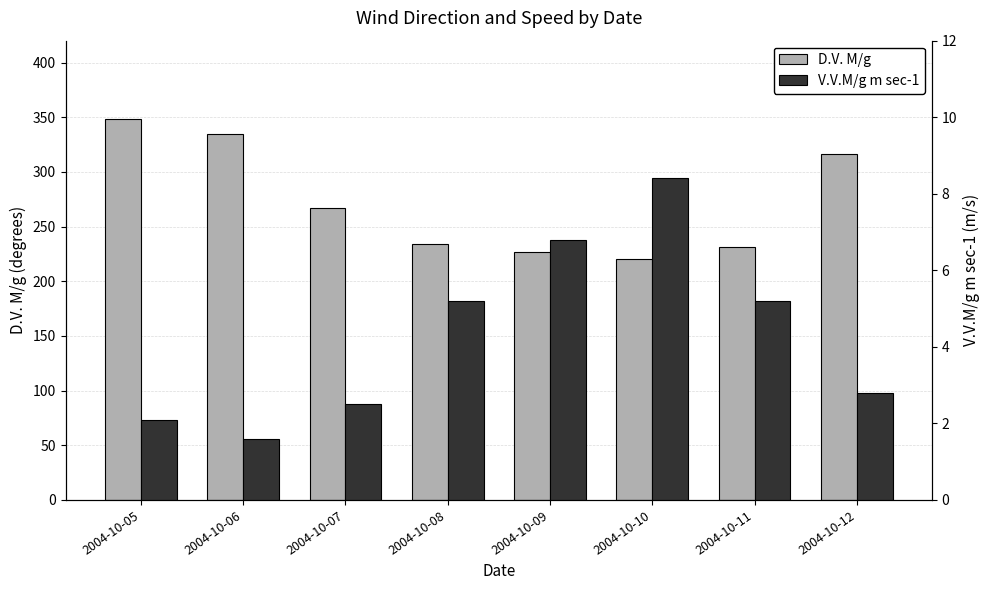

Between 2004-10-06 and 2004-10-10, which series saw the biggest shift?

D.V. M/g